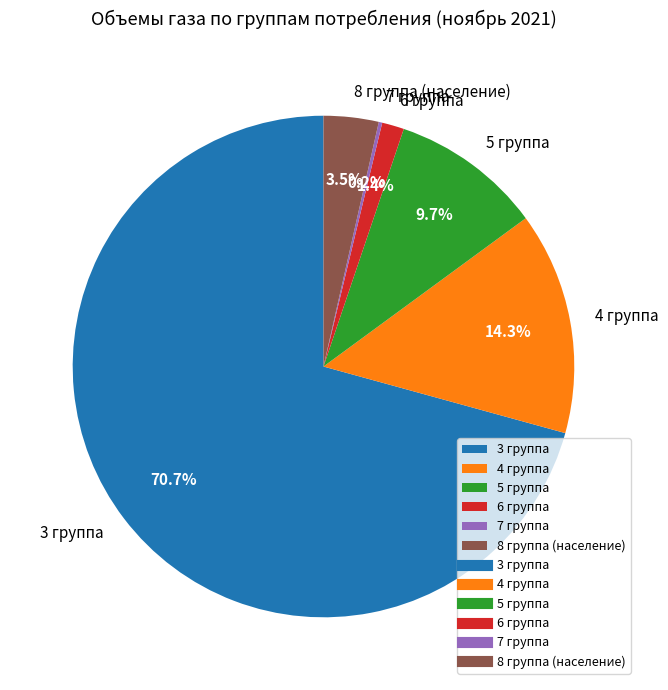

Which slice is the largest?

3 группа